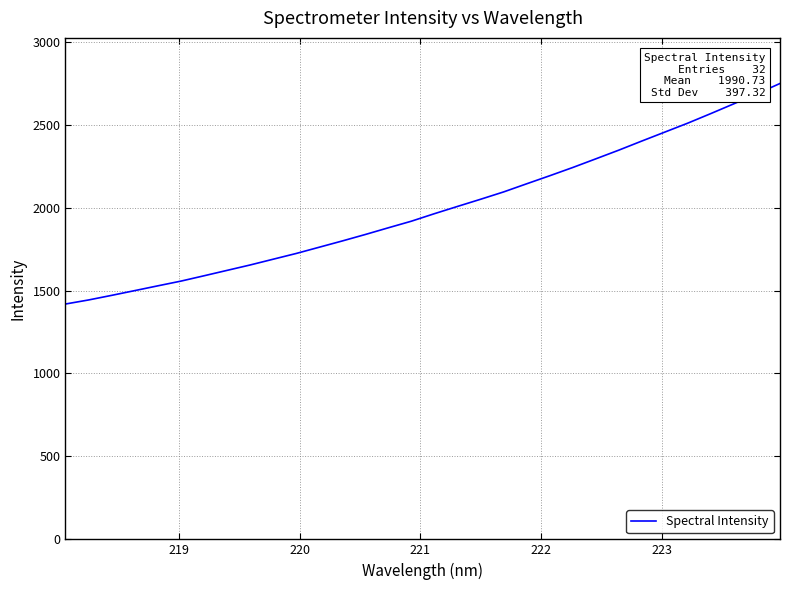

What is the maximum value shown in the chart?

2747.8